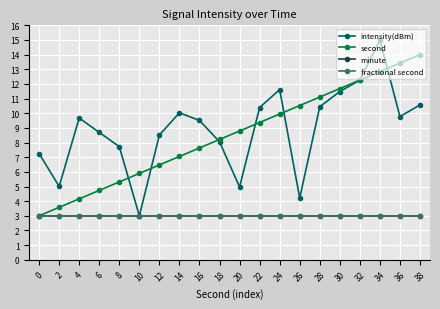

List the labels in order of minute value, largest first.

0, 2, 4, 6, 8, 10, 12, 14, 16, 18, 20, 22, 24, 26, 28, 30, 32, 34, 36, 38